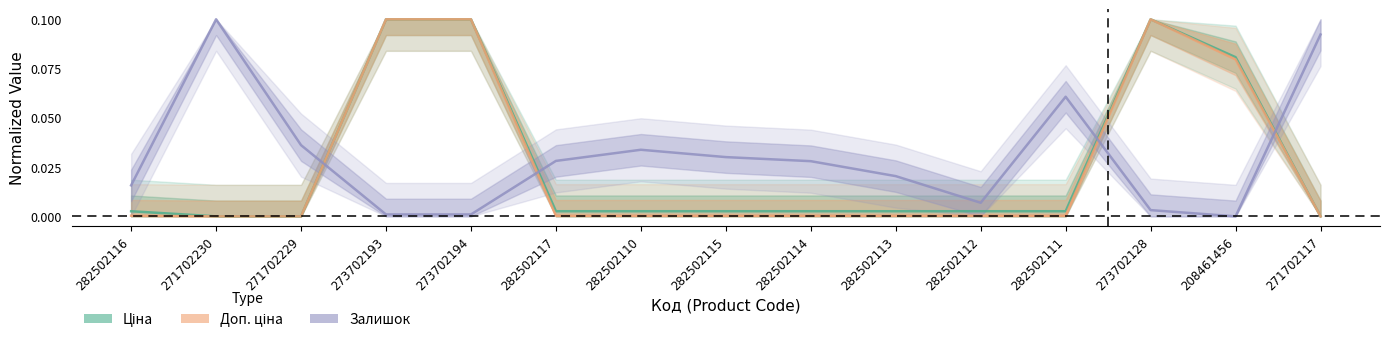

Which series has the largest total across all categories?

Залишок